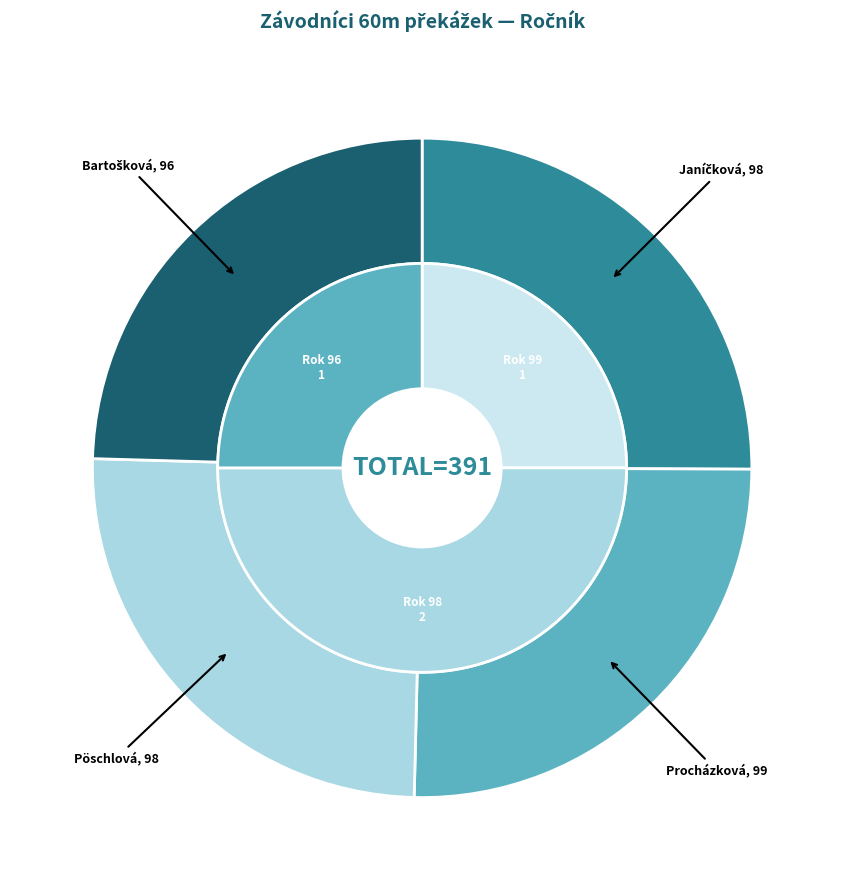

What portion of the pie excludes Janíčková Veronika?

74.9%